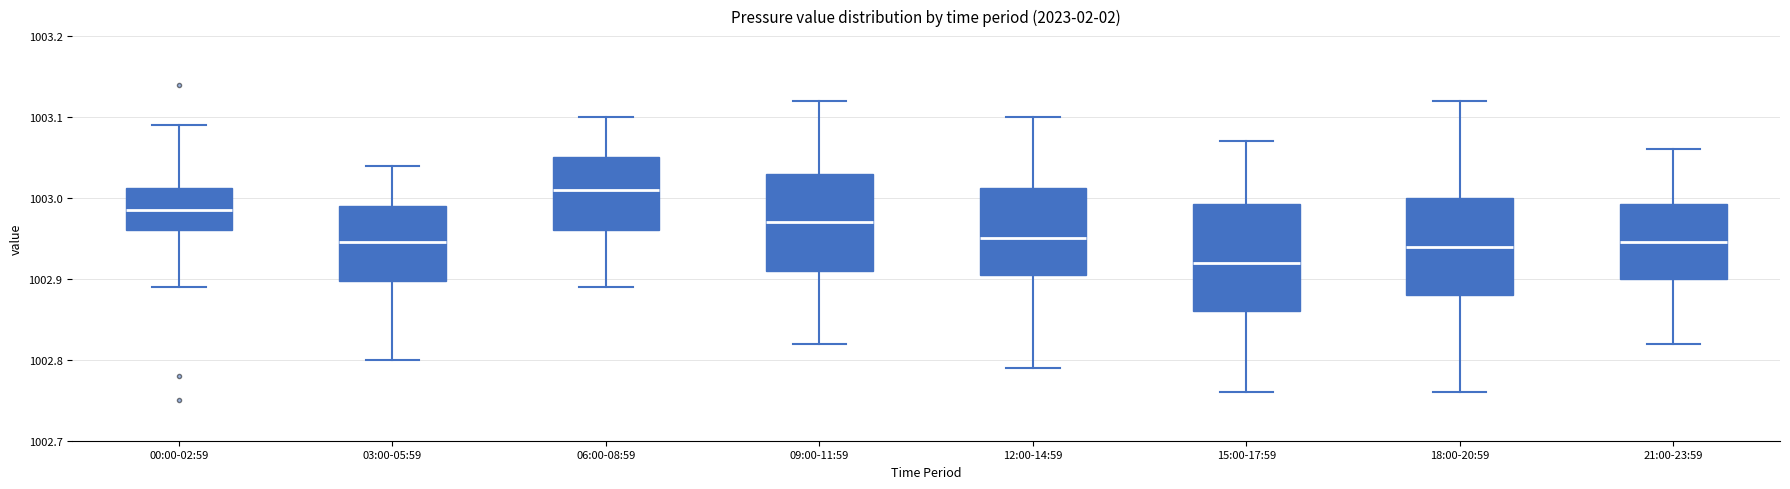

Which box's median line is the highest?

06:00-08:59